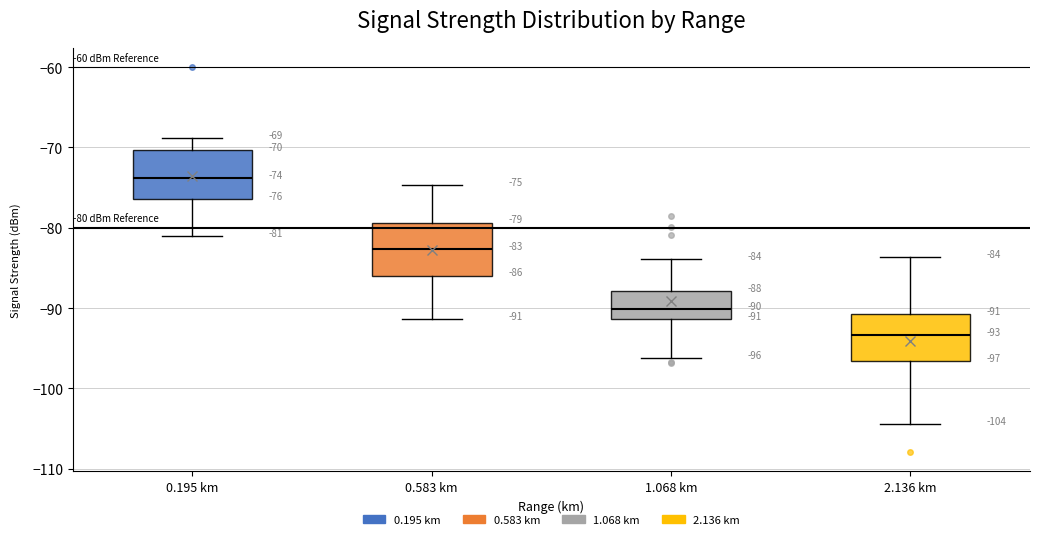

Which box has the lowest median line?

2.136 km